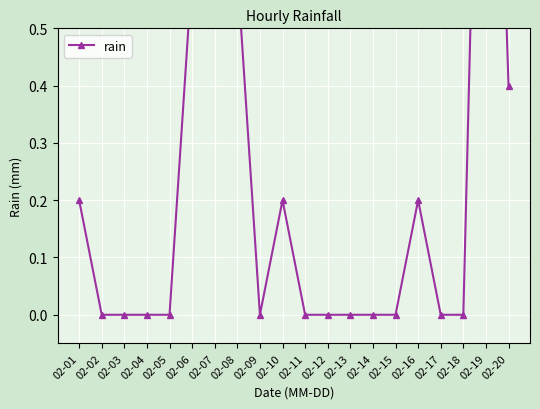

Rank the categories by value from highest to lowest.

02-19, 02-07, 02-06, 02-08, 02-20, 02-01, 02-10, 02-16, 02-02, 02-03, 02-04, 02-05, 02-09, 02-11, 02-12, 02-13, 02-14, 02-15, 02-17, 02-18